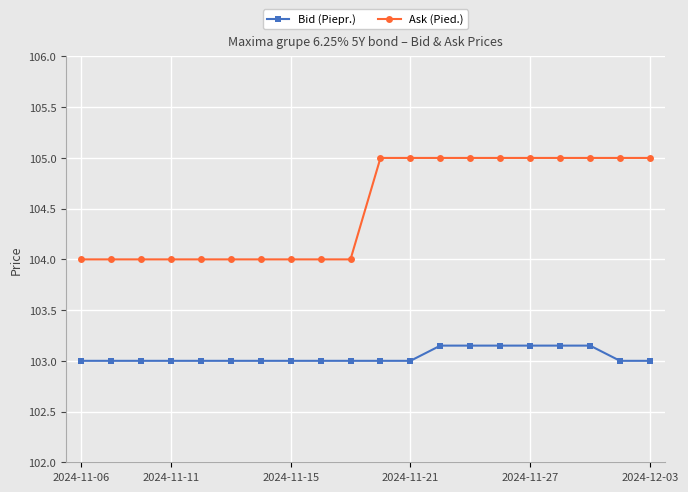

Which series has the widest spread of values?

Ask (Pied.)